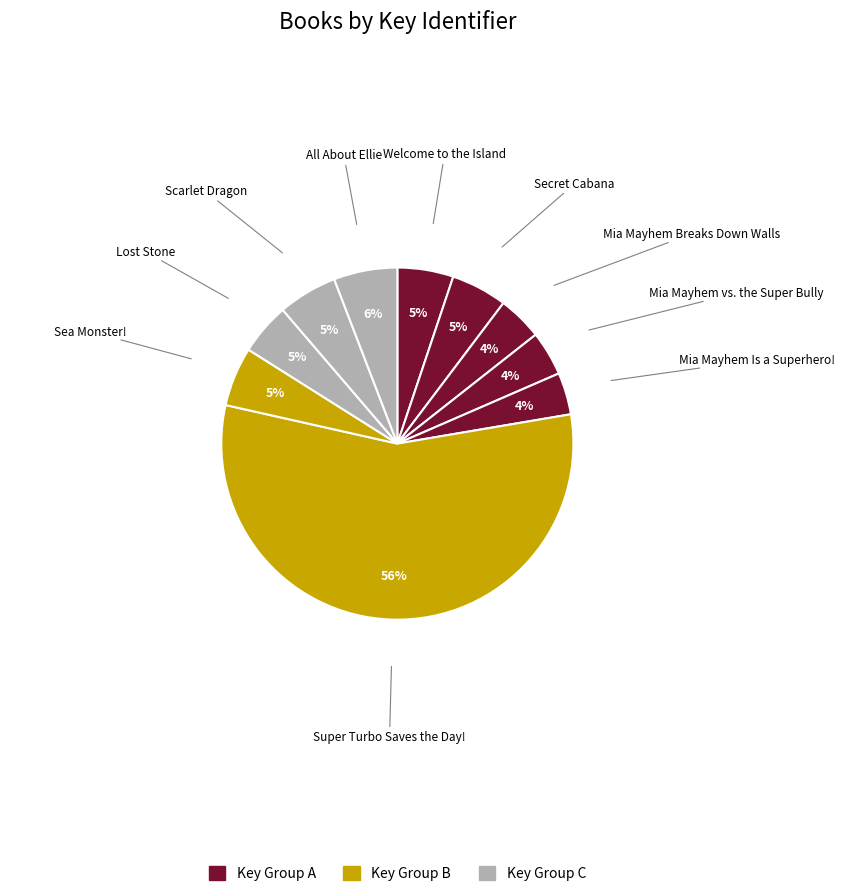

How many slices are in this pie chart?

10